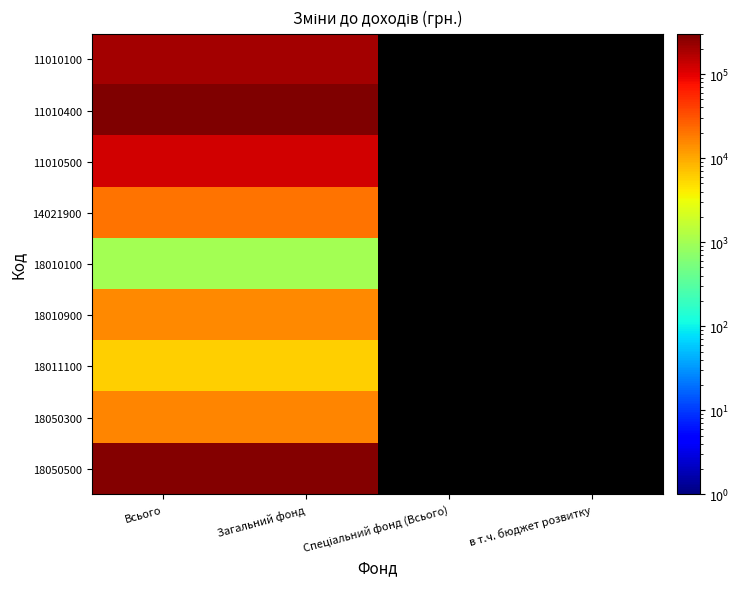

The value of 11010400 at Всього is 207474.9. True or false?

False